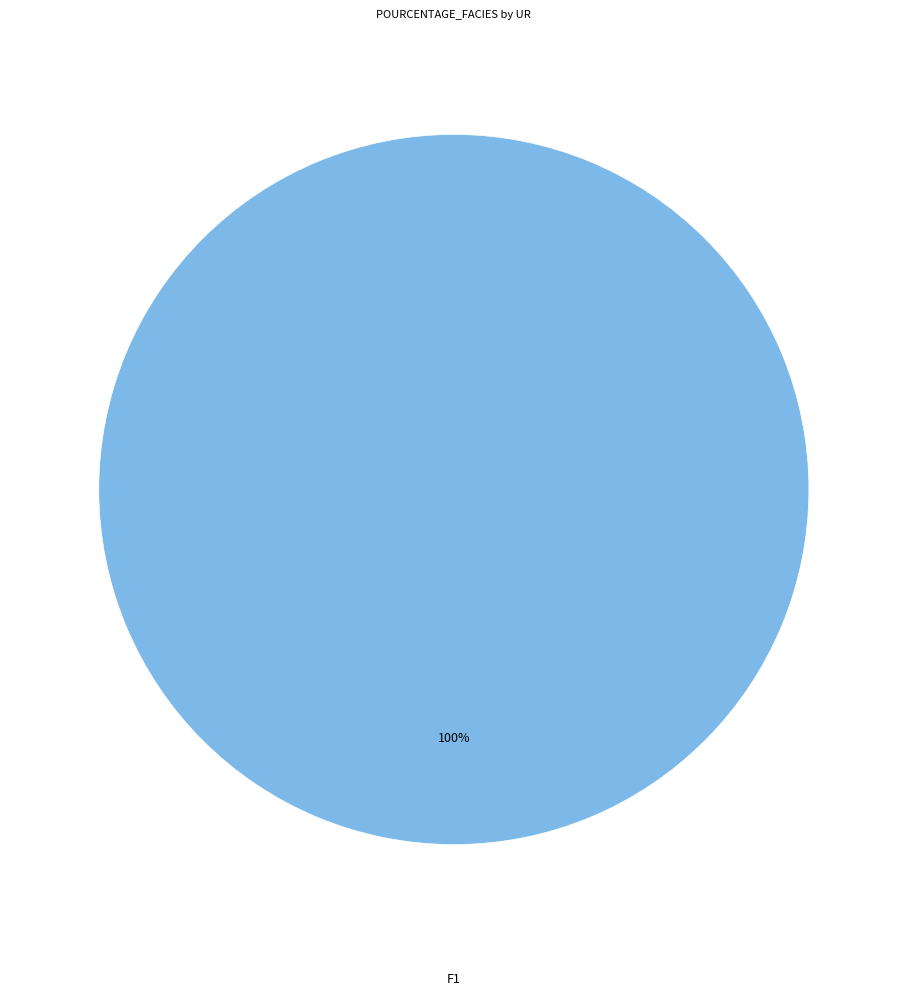

Is there a majority slice in this chart?

Yes